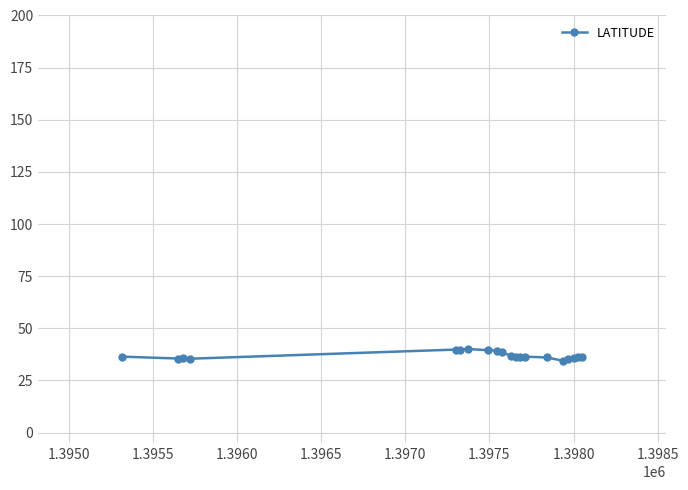

True or false: there are more than 2 points higher than both neighbors.

True